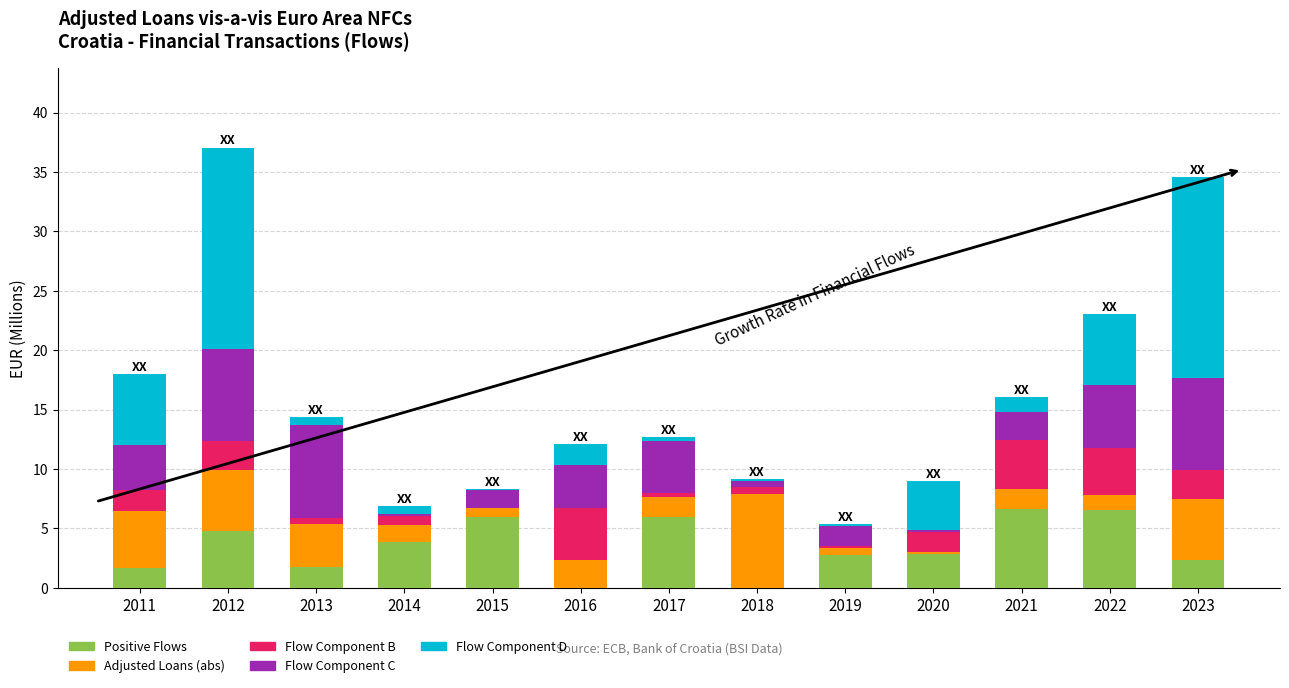

The value of Positive Flows at 2020 is 2.8. True or false?

True